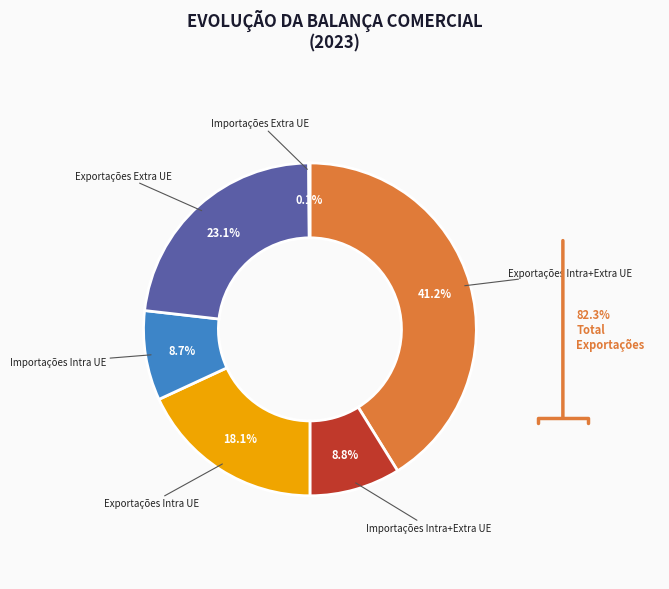

Is there any slice that represents more than half of the pie?

No